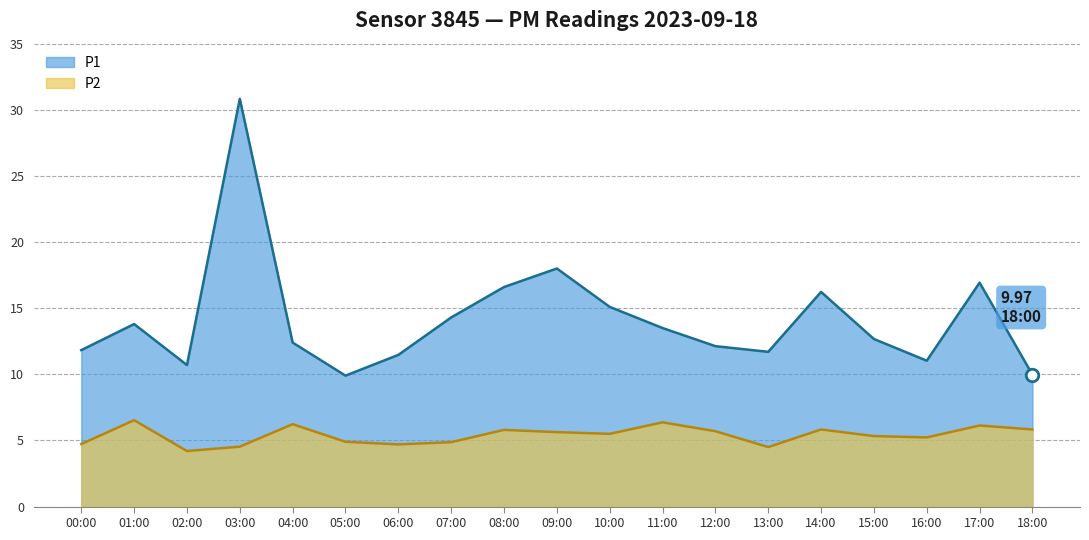

Which series has the largest range (max minus min)?

P1